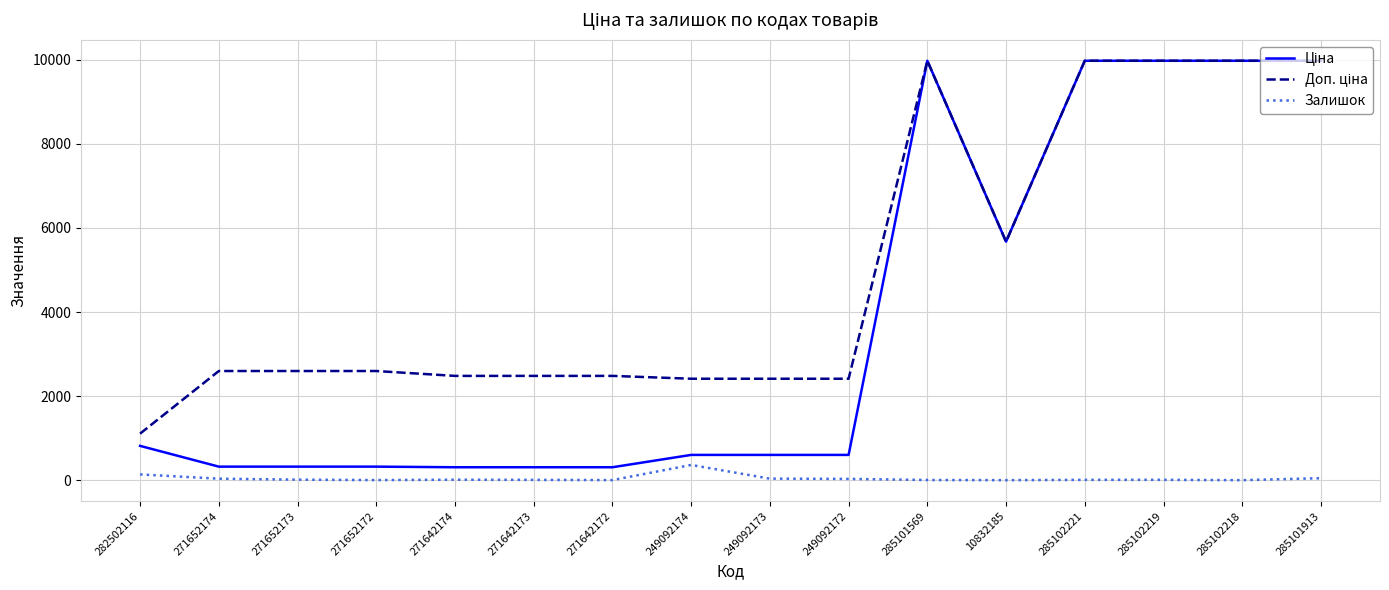

What is the greatest value displayed?

9975.0